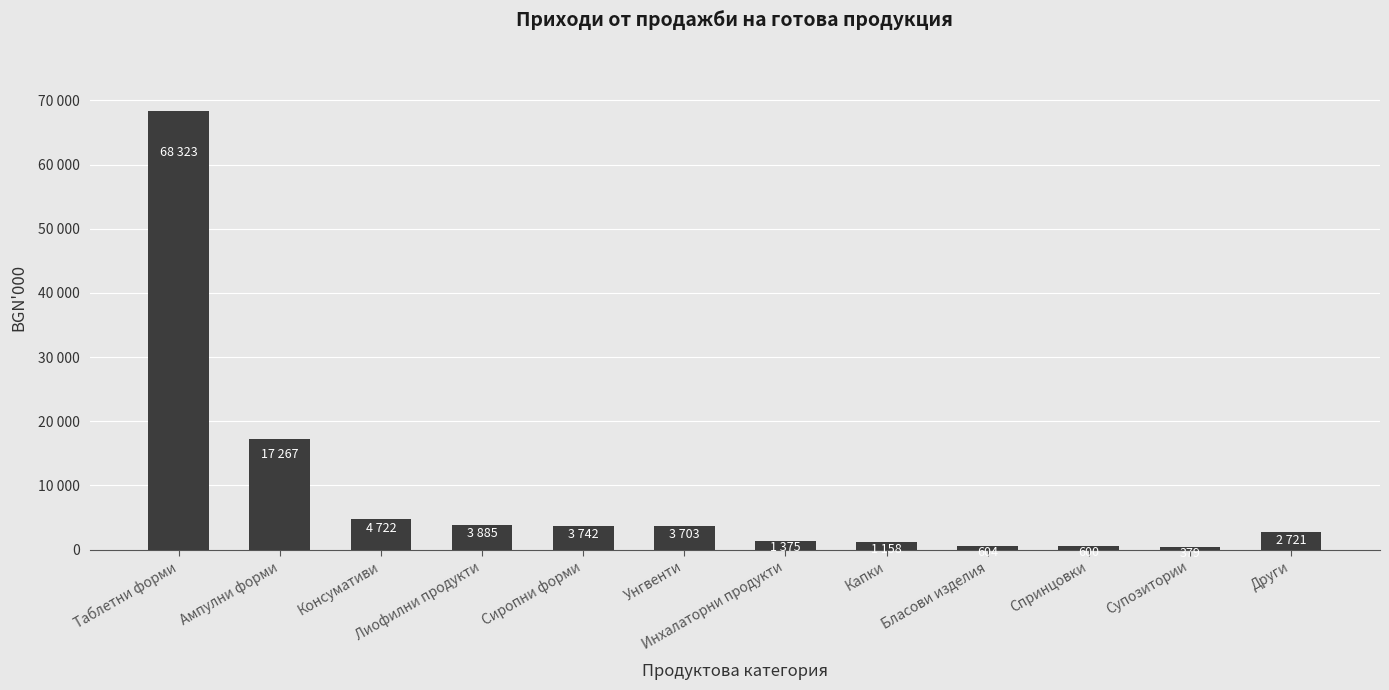

At which category does the chart reach its minimum across all series?

Супозитории